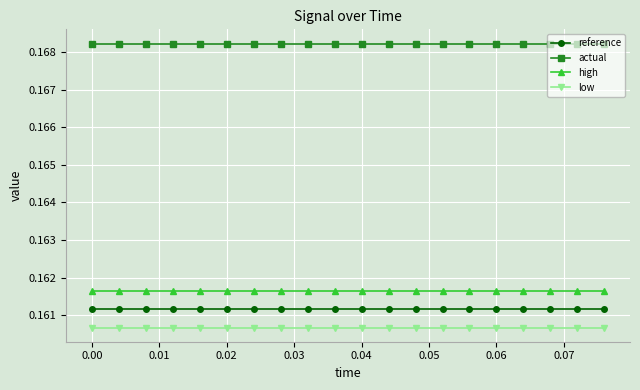

What are all the series names shown in the legend?

reference, actual, high, low